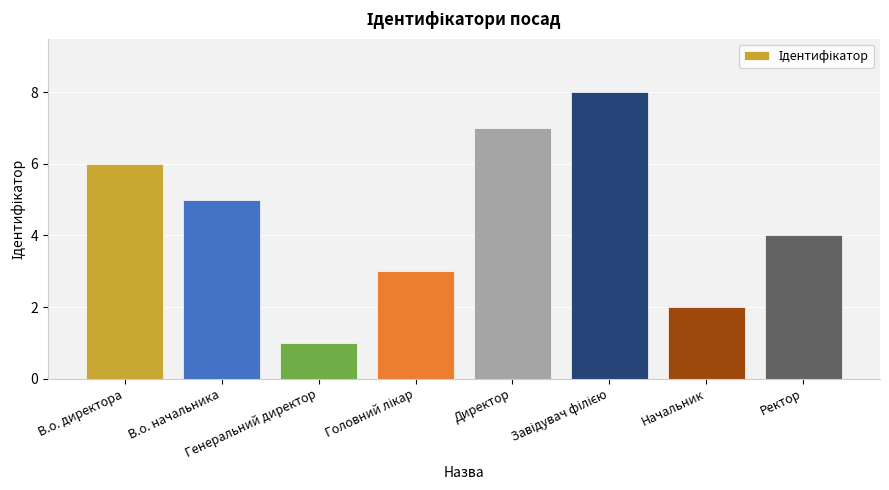

What is the label of the 8th bar from the left?

Ректор